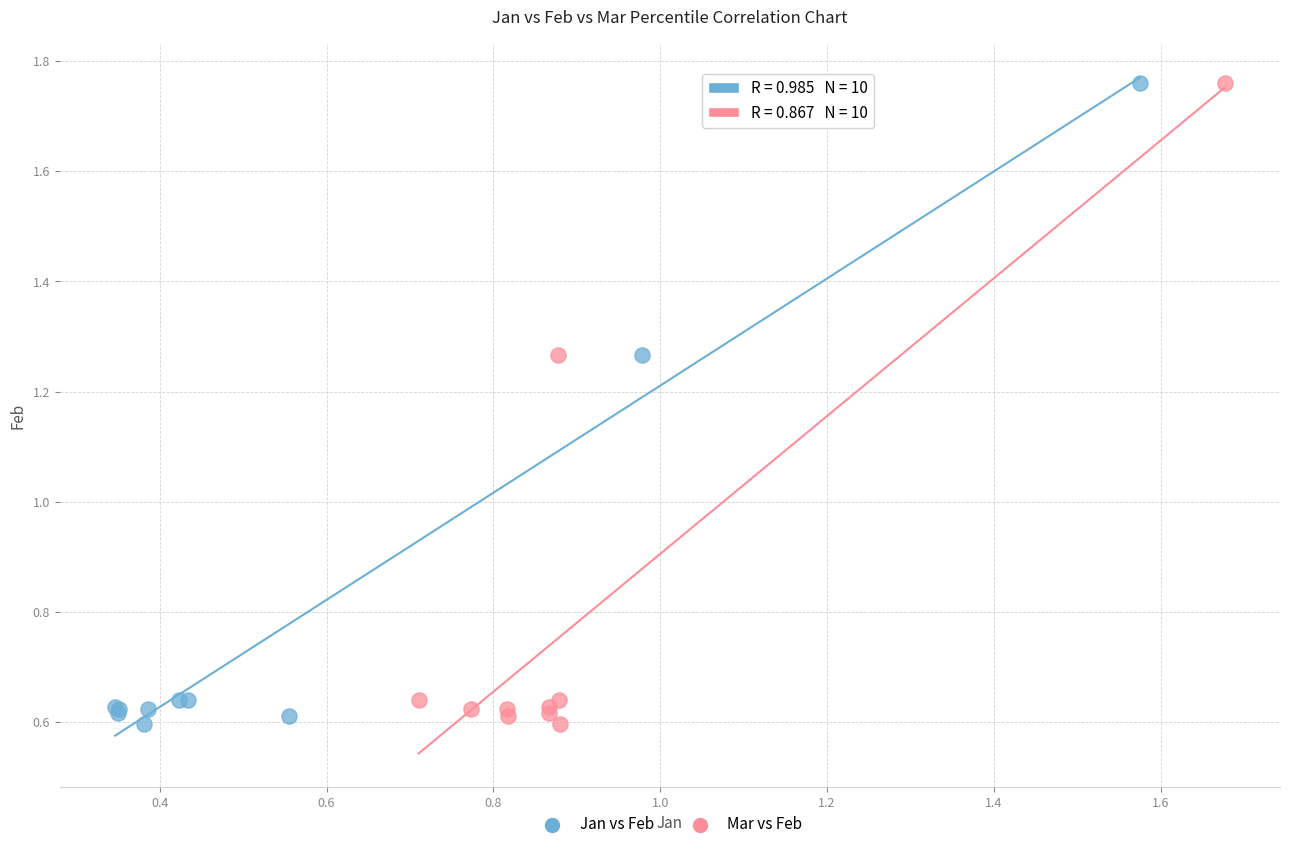

What are all the series names shown in the legend?

Jan vs Feb, Mar vs Feb